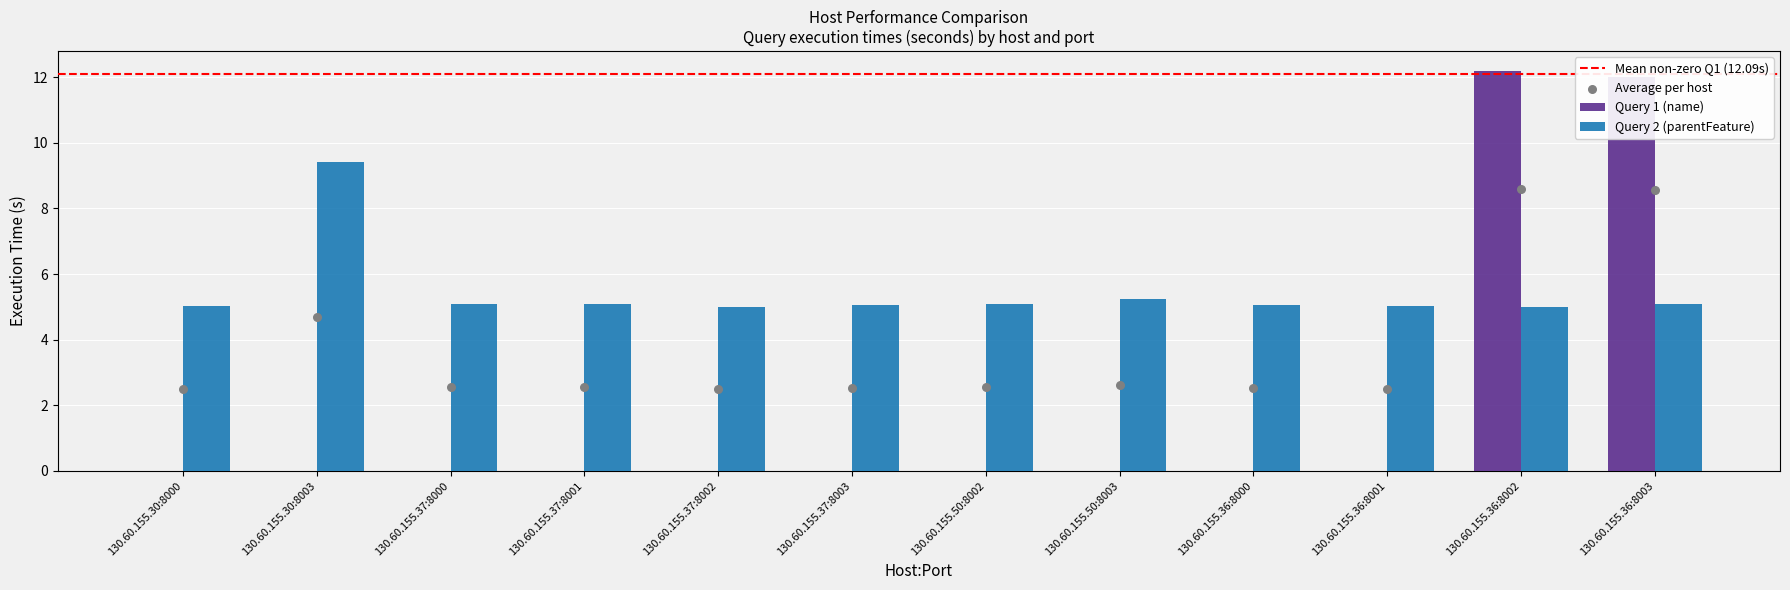

Which series contains the lowest Y value?

Query 1 (name)